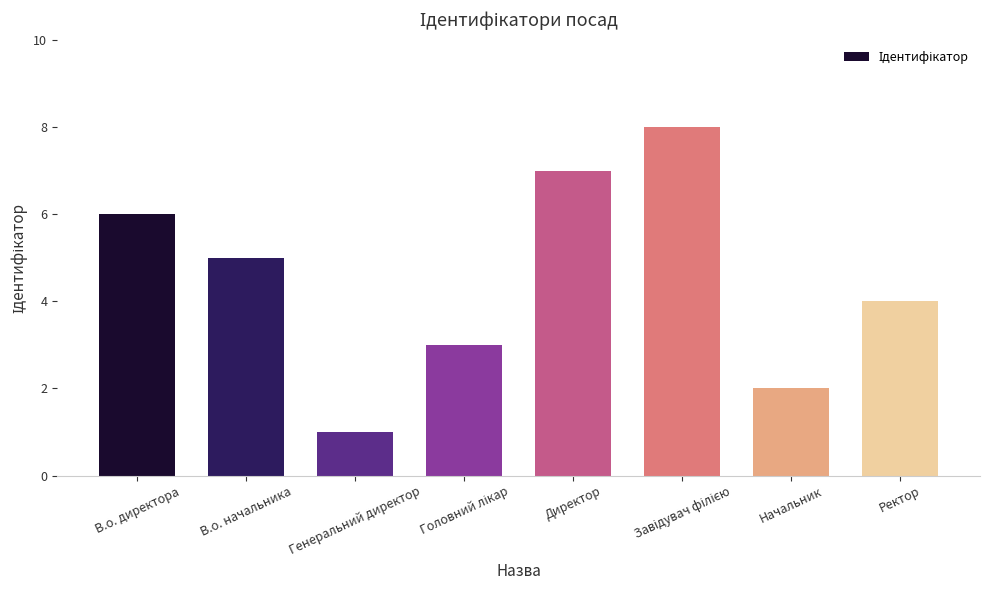

Is it true that the value at В.о. начальника is 2?

False